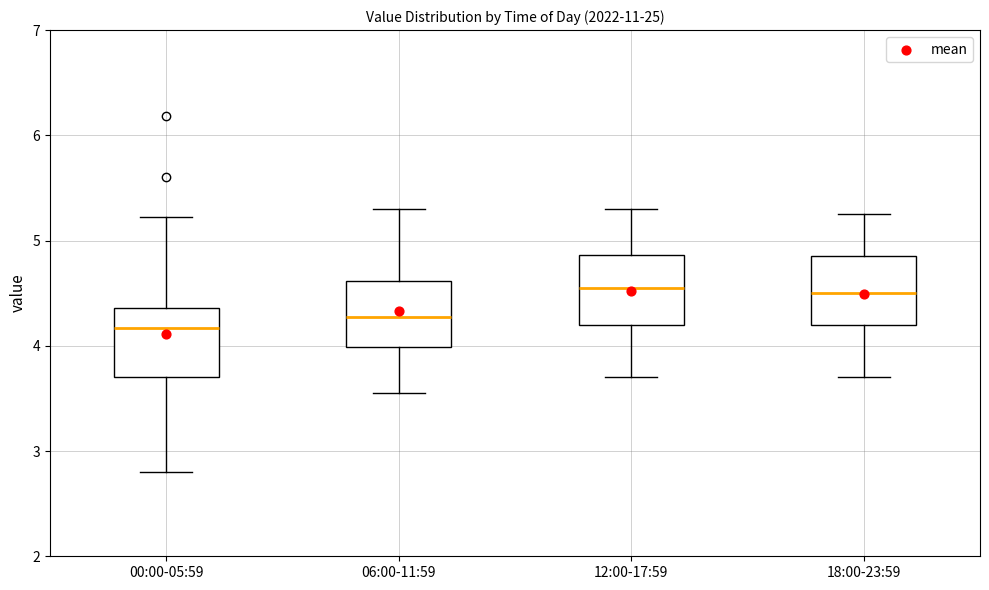

Reading left to right, read every box against the y-axis: the position of its median line, the range the box covers, and the ends of its whiskers. The values are not printed on the chart, so give them approximately, as read against the axis.

00:00-05:59: median 4.2, box 3.7 to 4.4, whiskers 2.8 to 5.2
06:00-11:59: median 4.3, box 4.0 to 4.6, whiskers 3.6 to 5.3
12:00-17:59: median 4.6, box 4.2 to 4.9, whiskers 3.7 to 5.3
18:00-23:59: median 4.5, box 4.2 to 4.9, whiskers 3.7 to 5.3